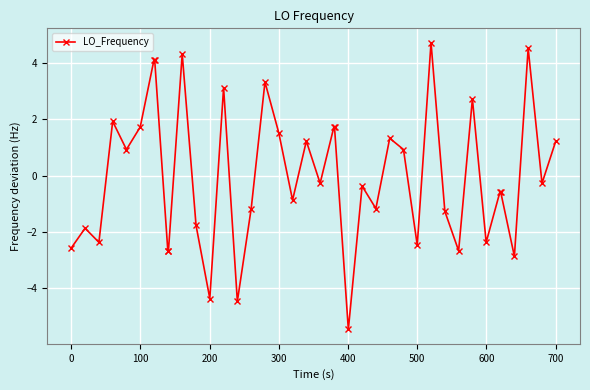

What is the smallest value displayed?

-5.5